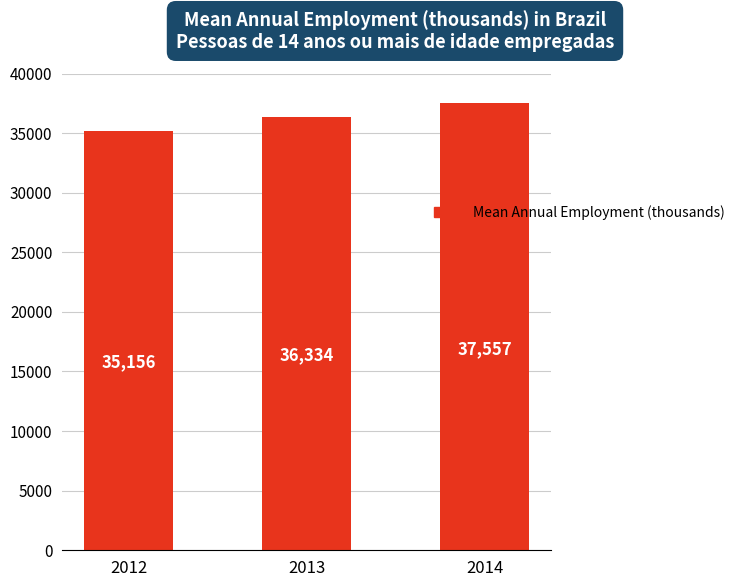

What is the sum of all values?

109047.0